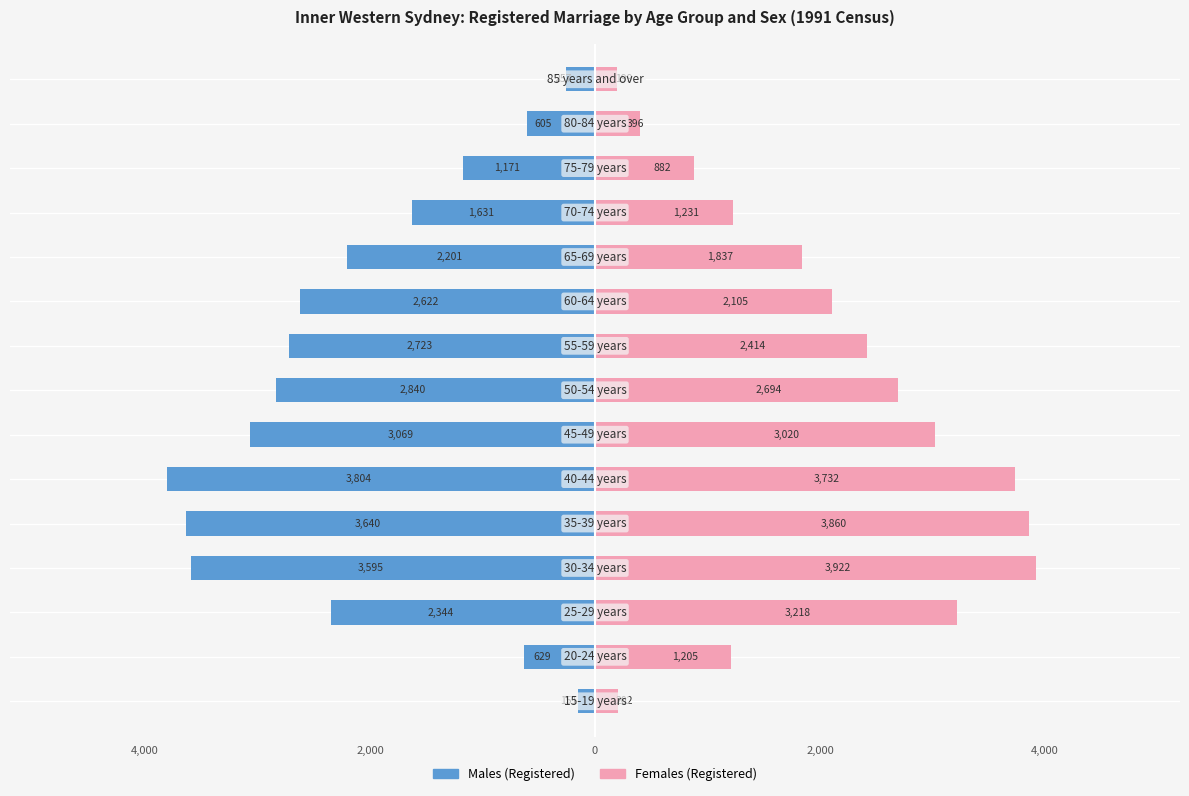

What is the difference between the second highest and second lowest values in the Females (Registered) series?

3658